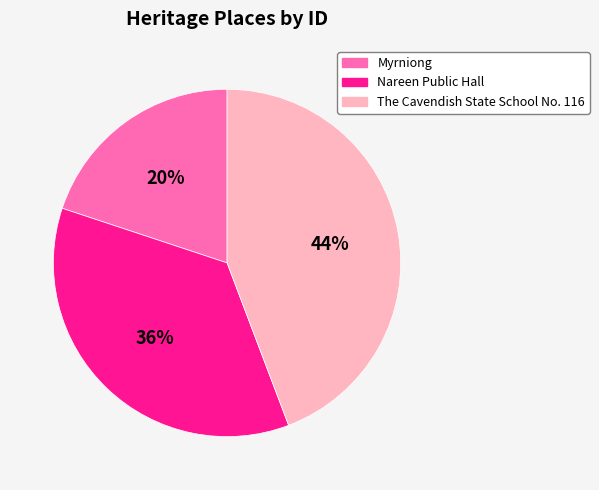

Which has a higher value, Nareen Public Hall or The Cavendish State School No. 116?

The Cavendish State School No. 116